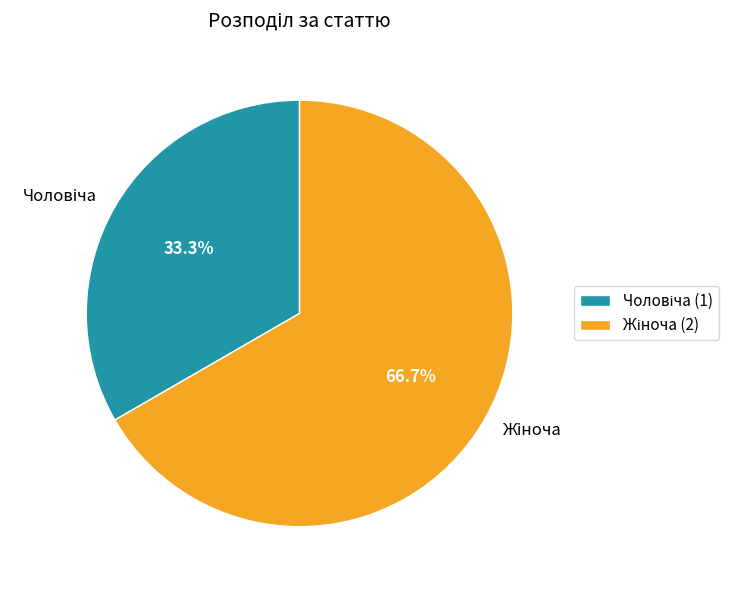

Does any single category account for the majority?

Yes